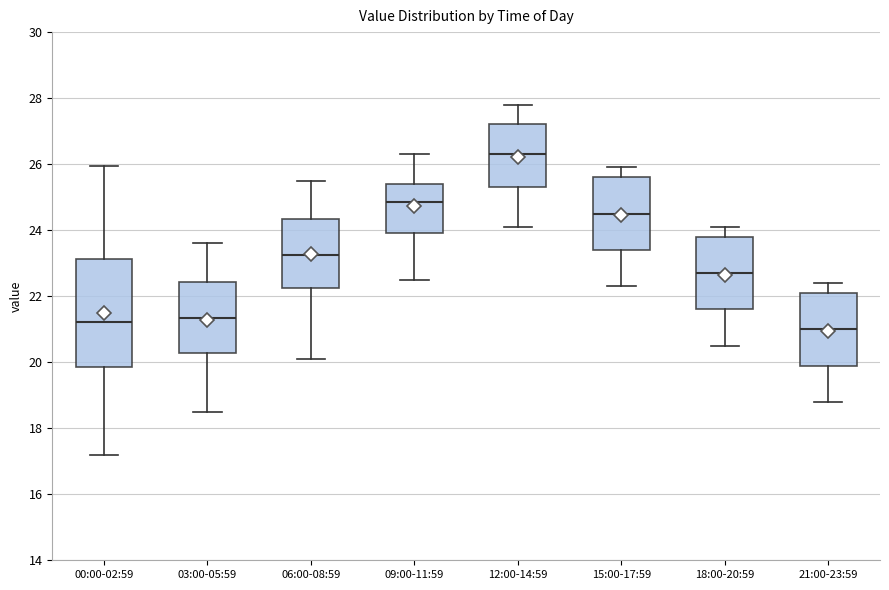

Where does the lower whisker of the box for 18:00-20:59 end on the y-axis? The values are not printed on the chart, so give them approximately, as read against the axis.

20.6